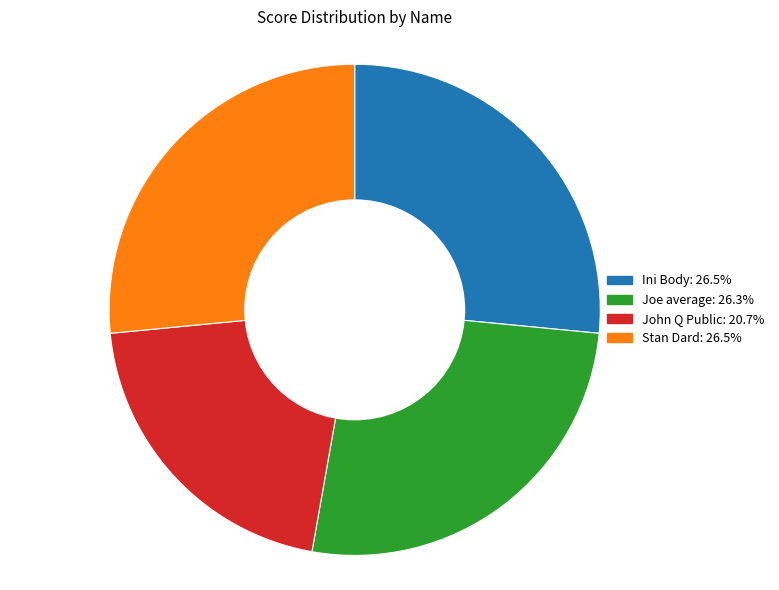

What is the ratio of the value at Ini Body to the value at Stan Dard?

1.0